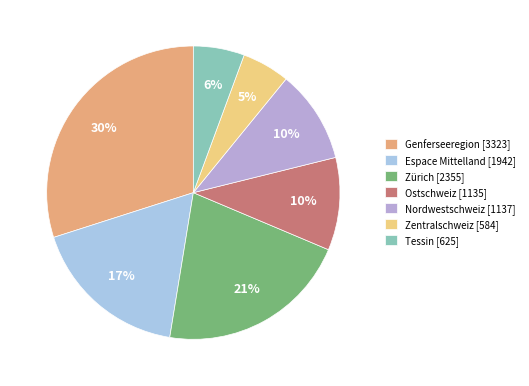

What is the change in value from Zürich to Zentralschweiz?

-1771